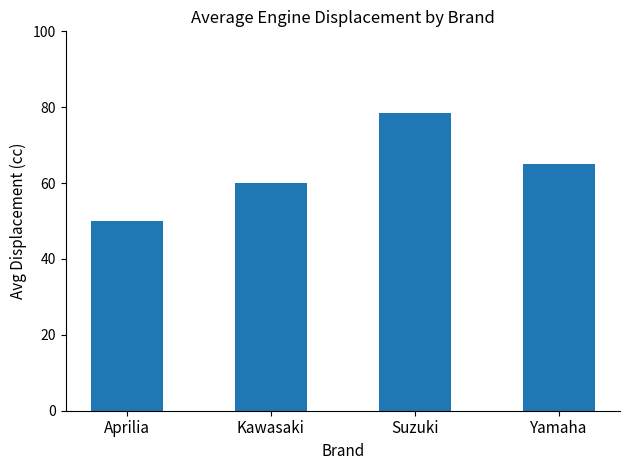

What is the approximate value at Yamaha?

65.0